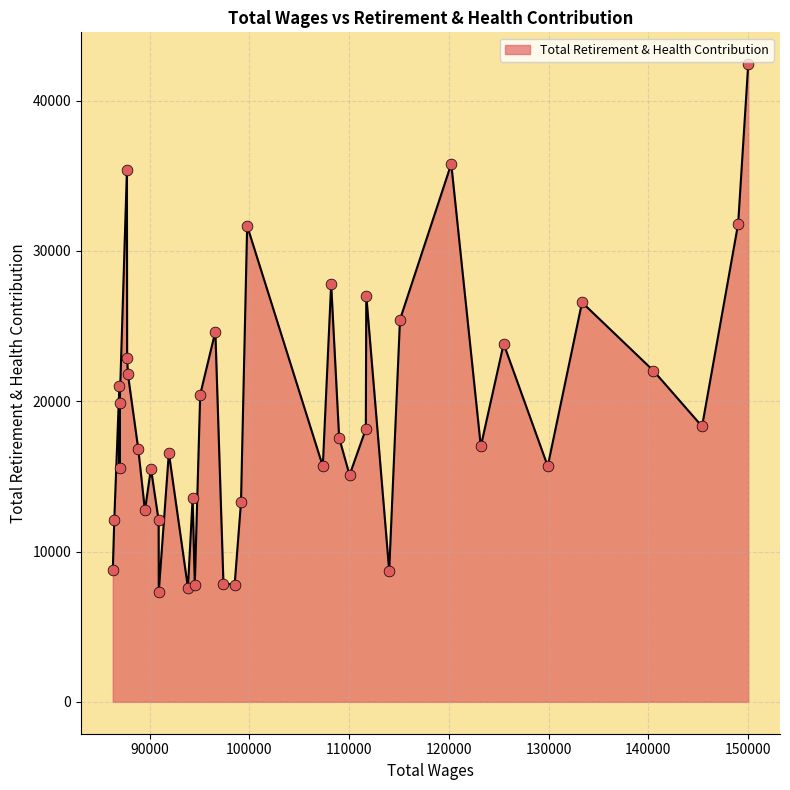

What is the greatest value displayed?

42429